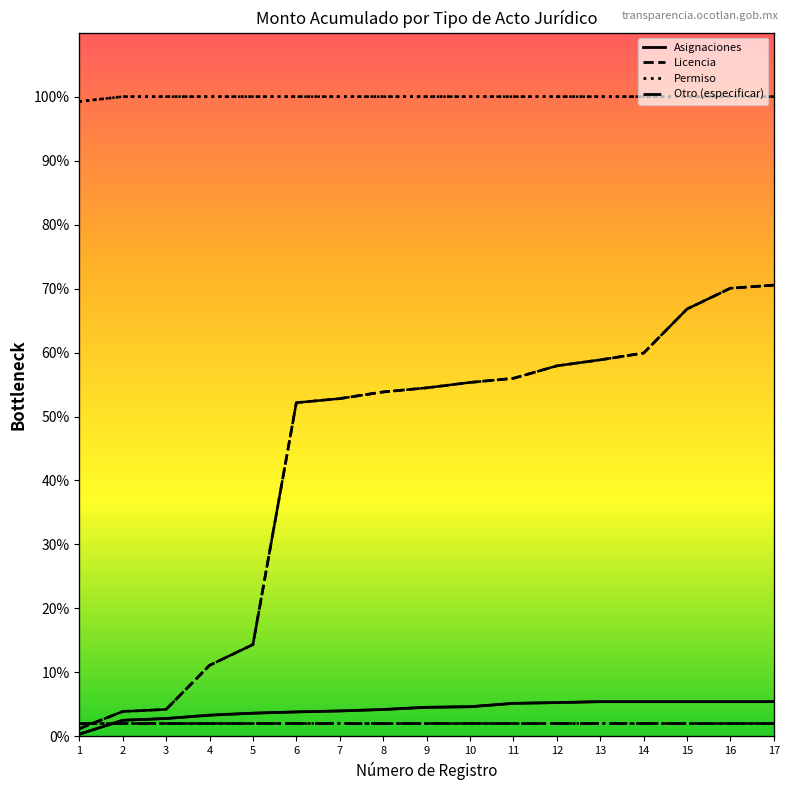

Where is Permiso nearest to the value 99?

1